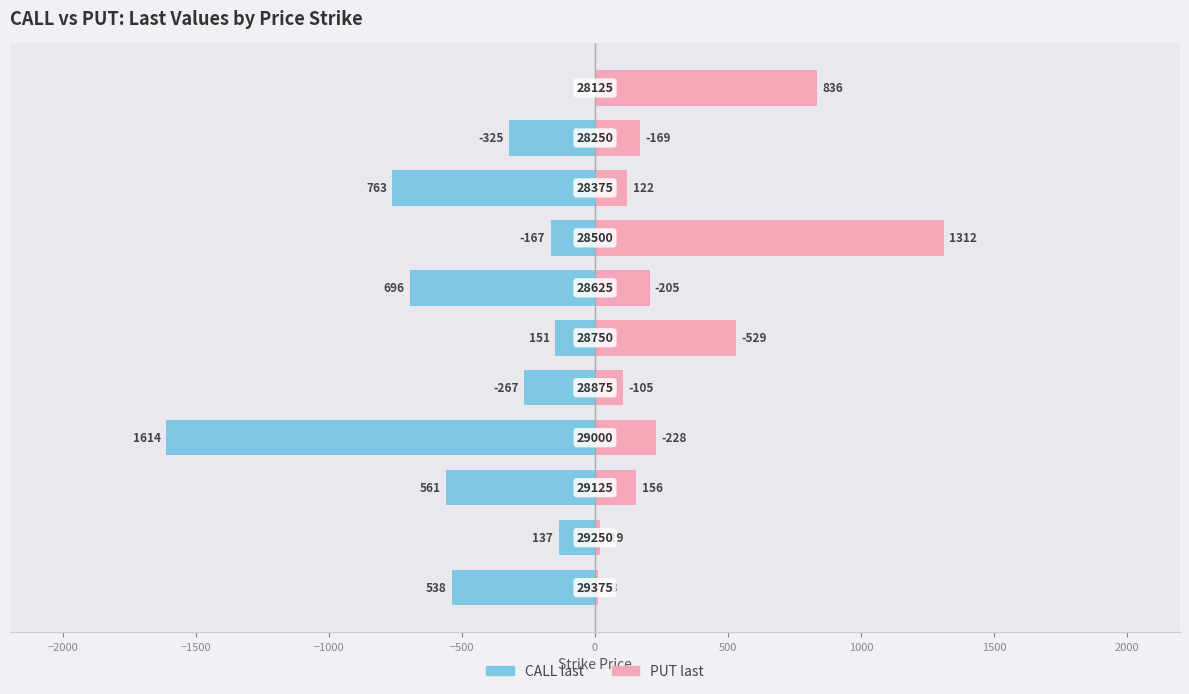

What is the value of the PUT last bar at the 7th from the left?

205